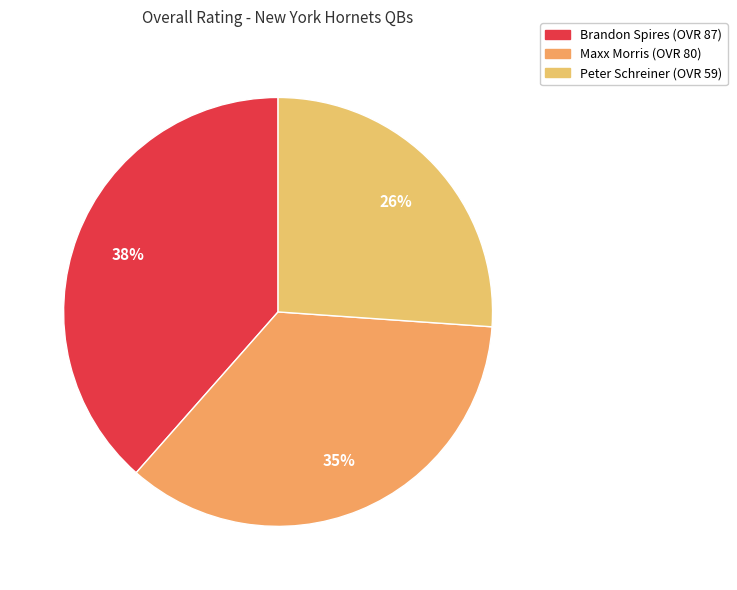

The Brandon slice represents 53% of the pie. True or false?

False